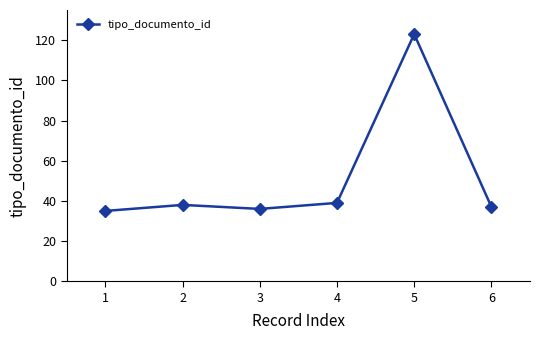

The chart shows a value of 21 at 6. True or false?

False